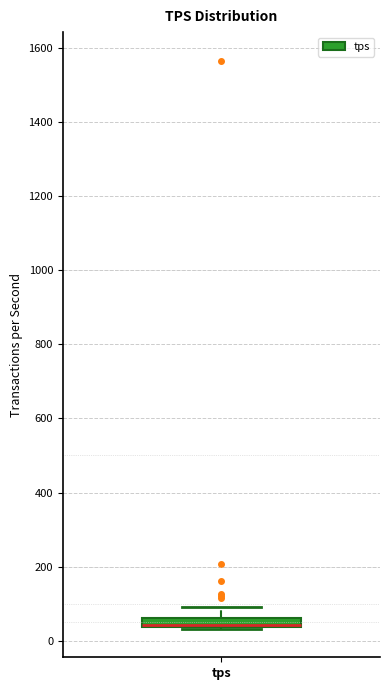

Where is the lower edge of the box for tps on the y-axis? The values are not printed on the chart, so give them approximately, as read against the axis.

40